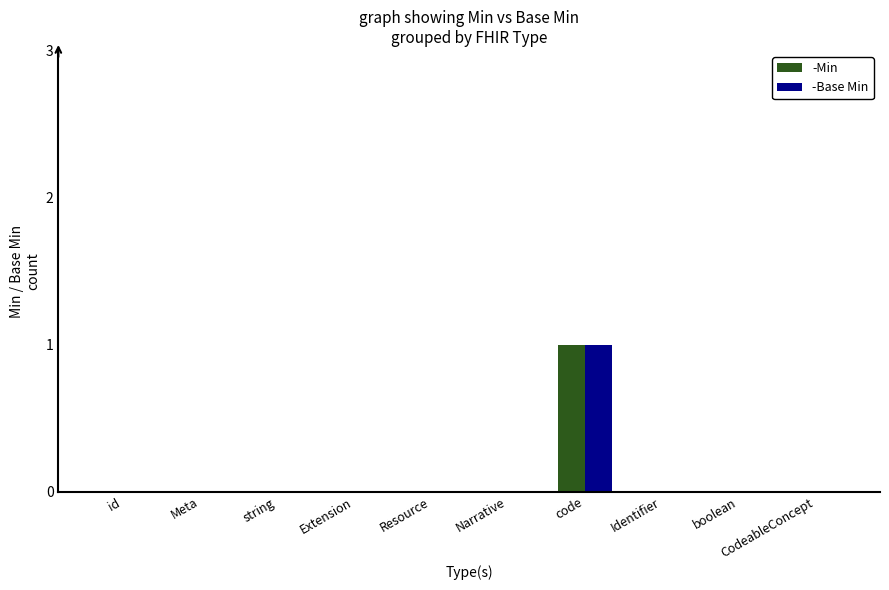

At which category does the chart reach its peak across all series?

code